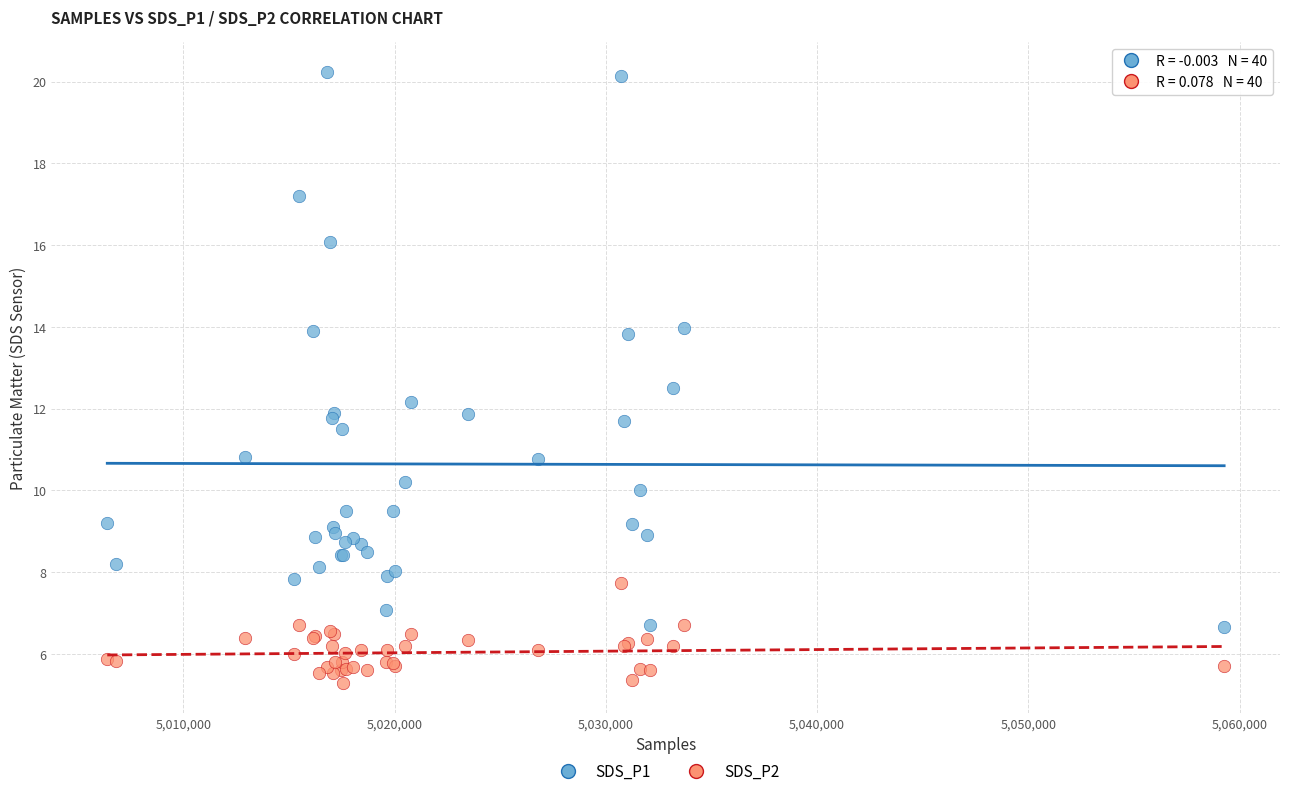

Which series contains the lowest Y value?

SDS_P2